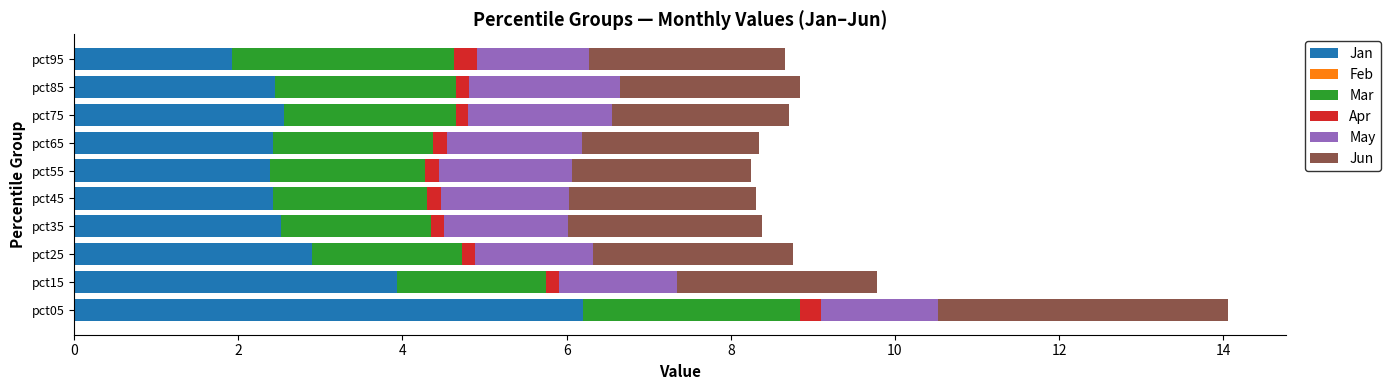

What is the value of the Apr bar at the 4th from the left?

0.2